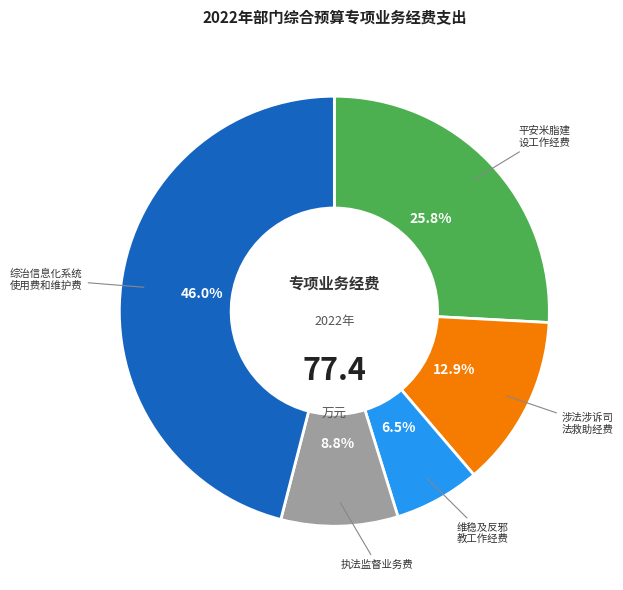

Is there any slice that represents more than half of the pie?

No